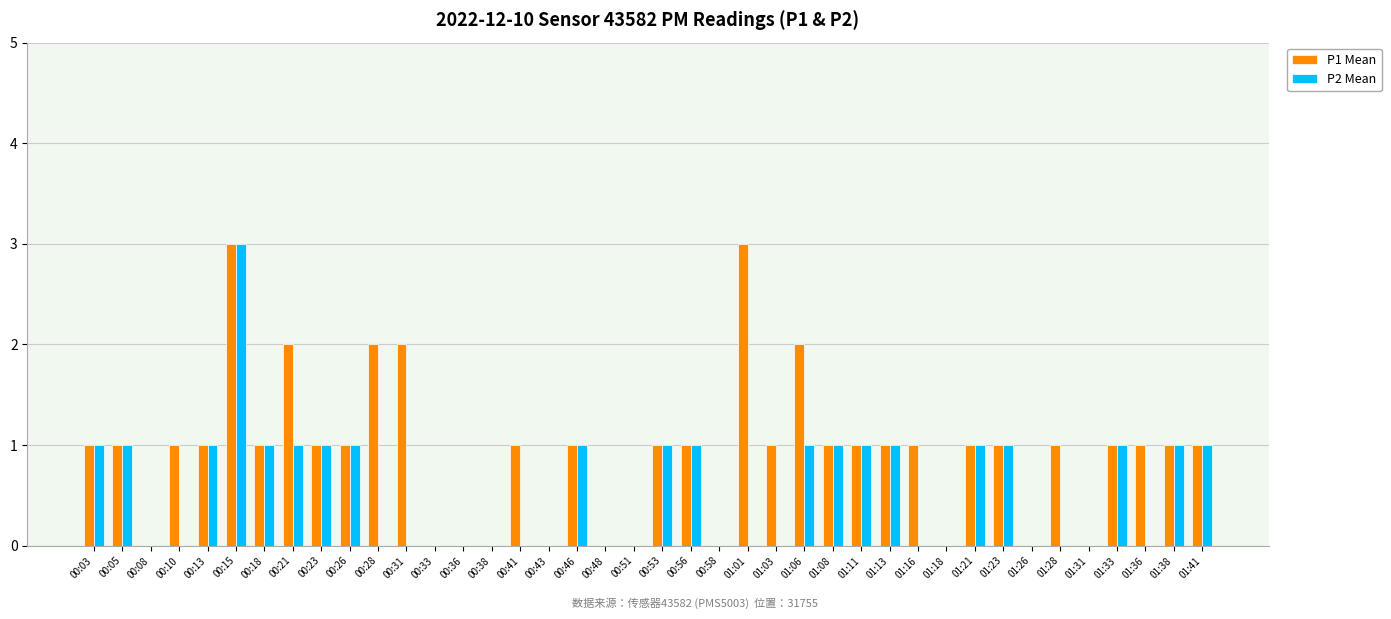

At which category is the sum across all series the highest?

00:15